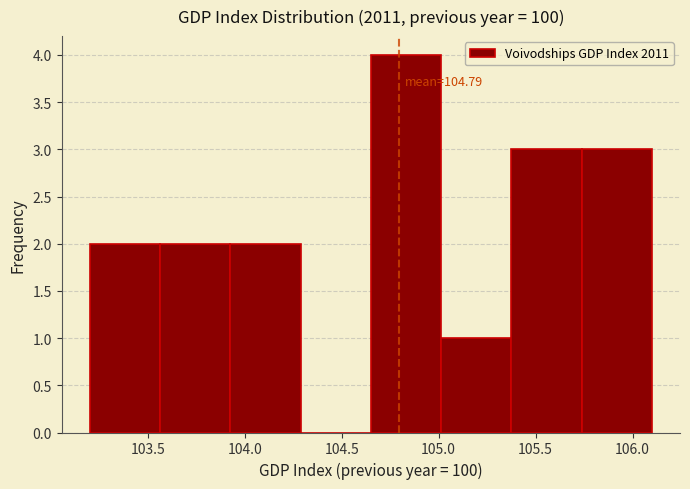

Over which range of the x-axis is the bar tallest?

104.65 to 105.00